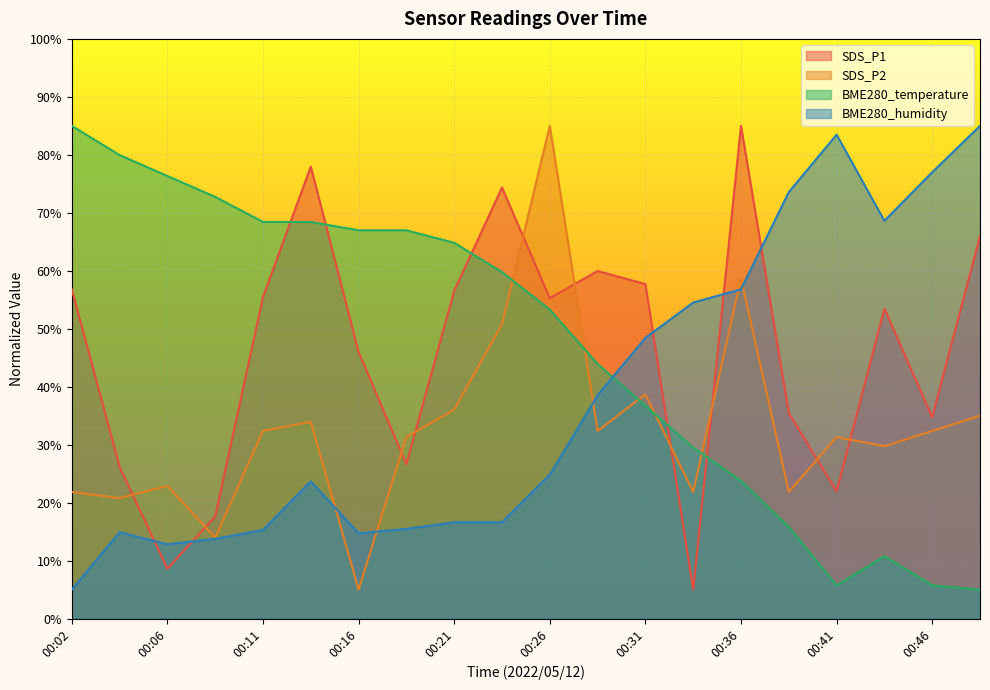

At which label does SDS_P1 reach its peak?

00:36